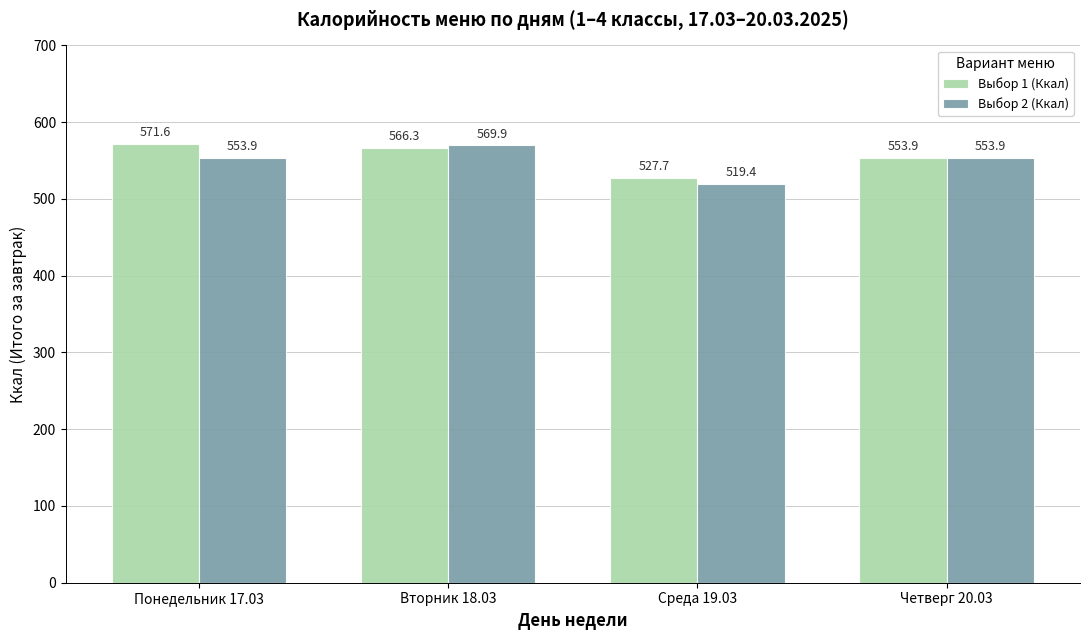

What is the total value across all series at Четверг 20.03?

1107.8